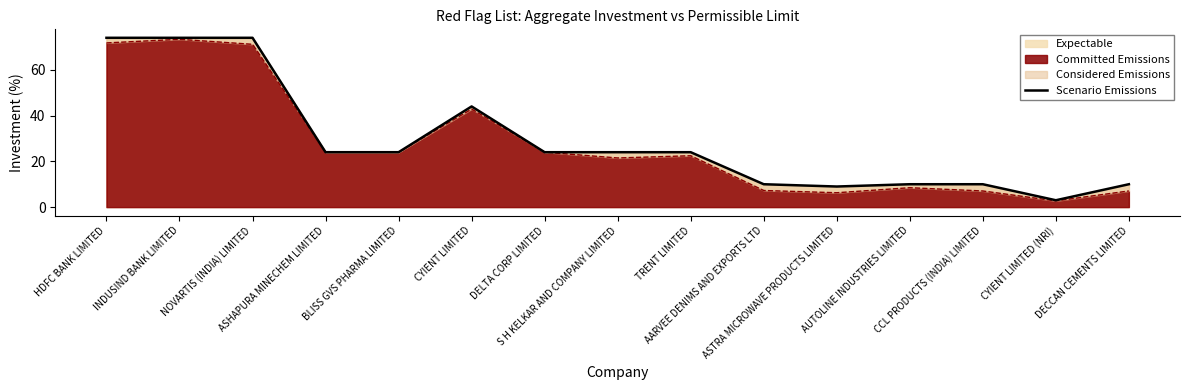

Count the number of categories in the chart.

15